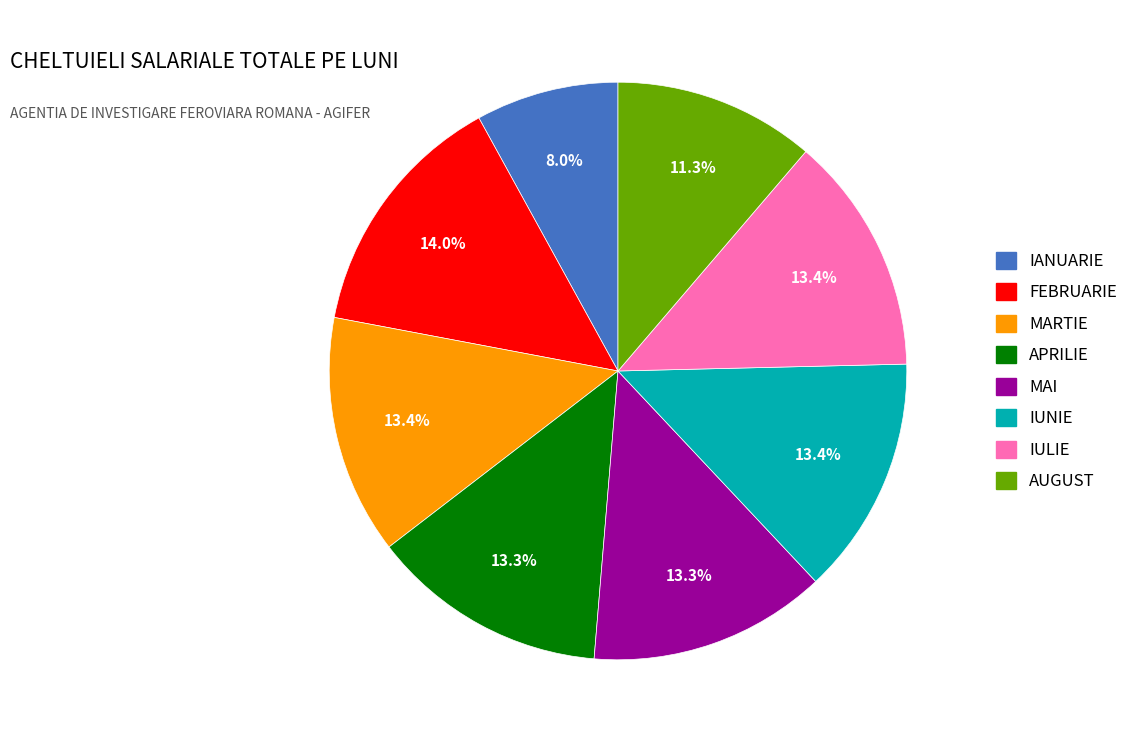

Which category has the smallest portion of the pie?

IANUARIE